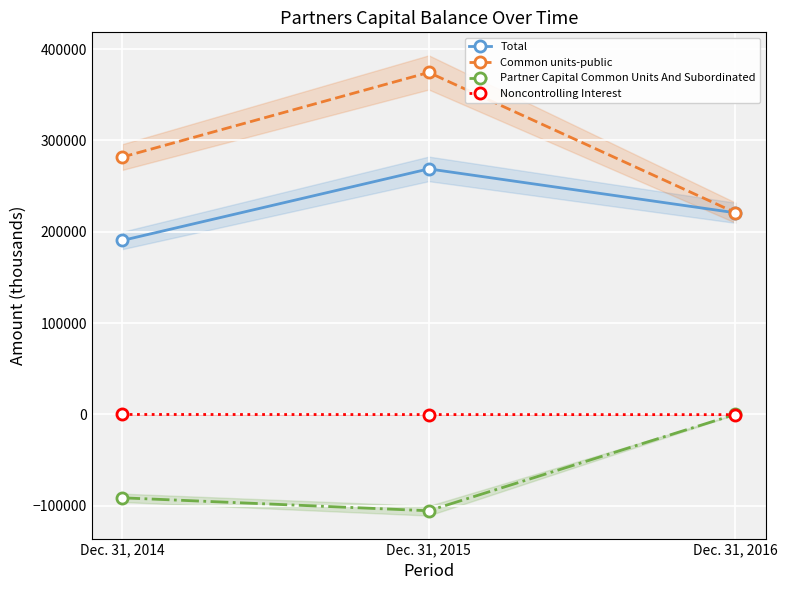

List the labels in order of Partner Capital Common Units And Subordinated value, smallest first.

Dec. 31, 2015, Dec. 31, 2014, Dec. 31, 2016